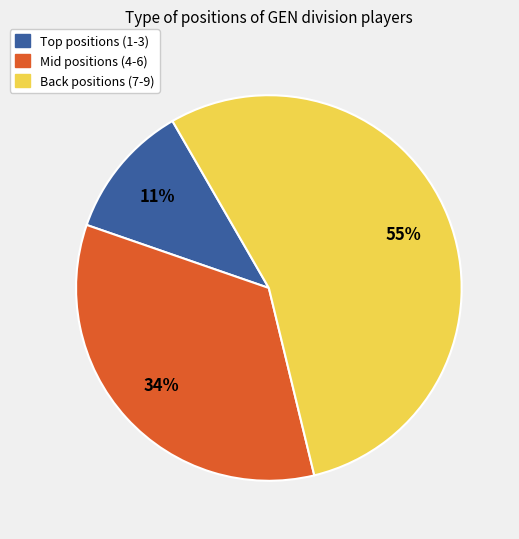

Is there any slice that represents more than half of the pie?

Yes